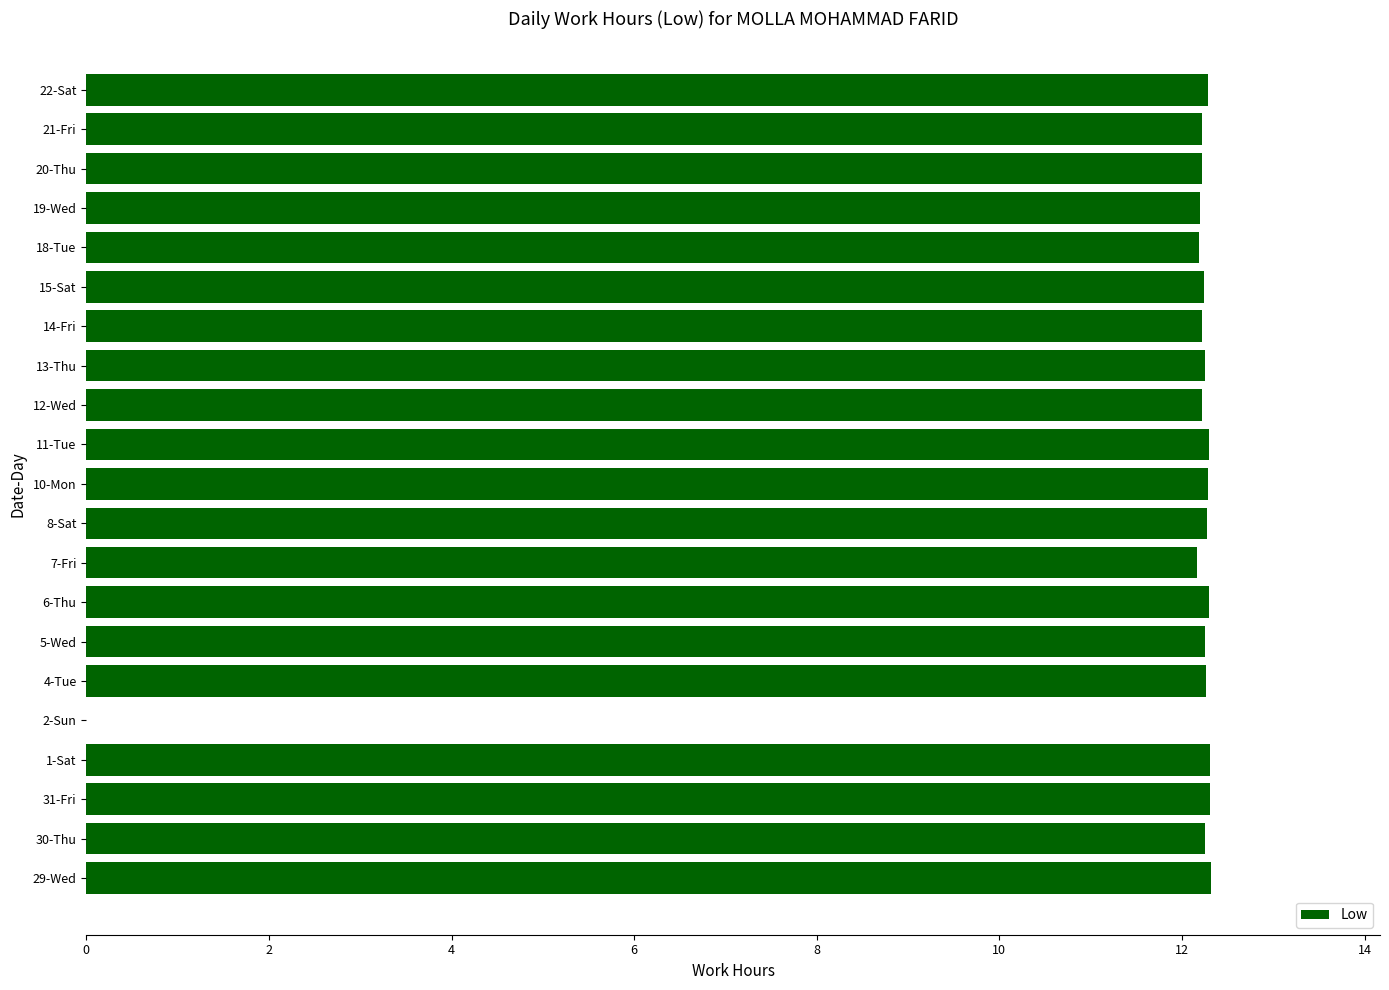

The value at 8-Sat is 20.2. True or false?

False